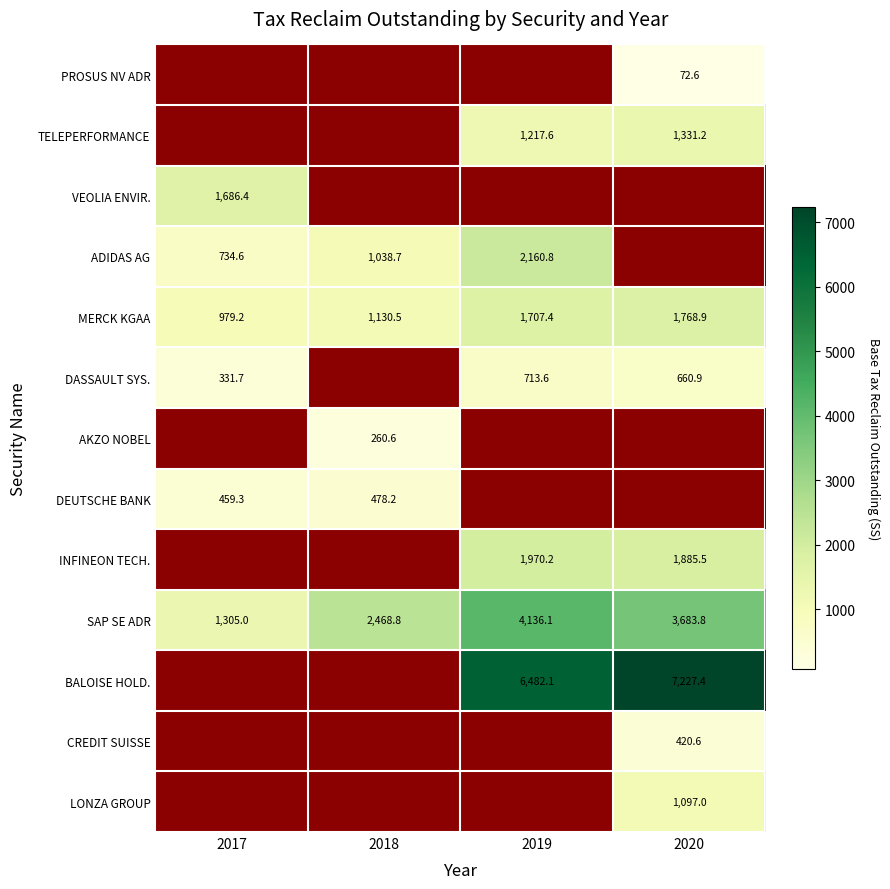

What is the smallest value displayed?

72.6